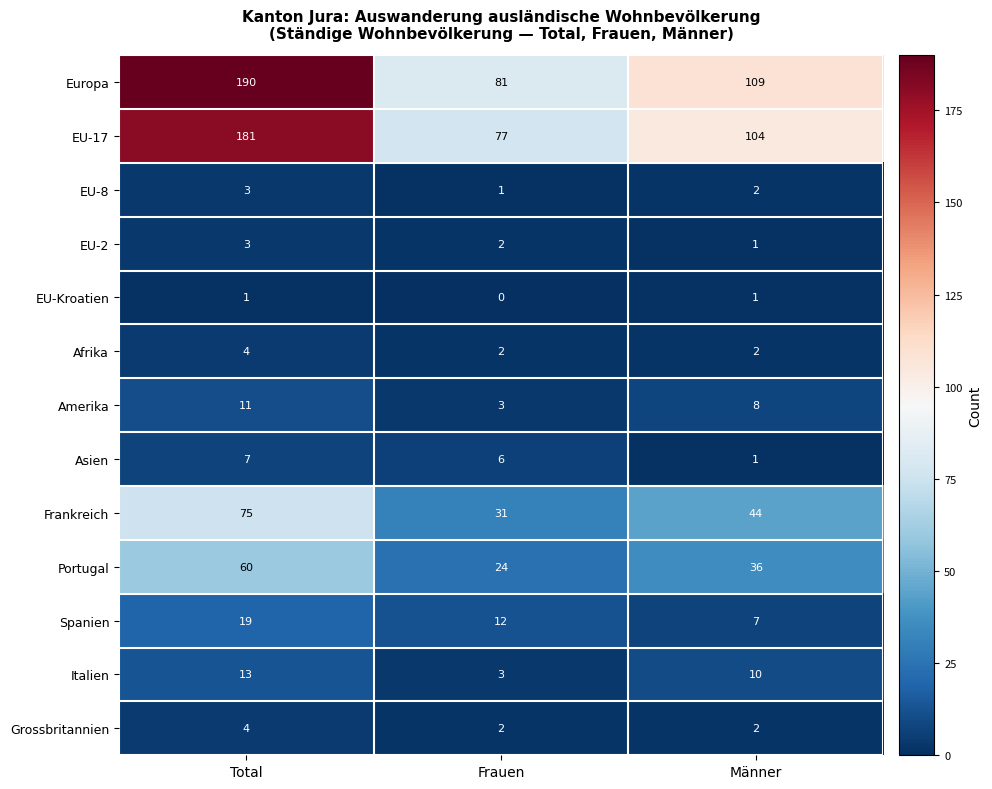

What is the difference between the maximum and minimum values in the Italien series?

10